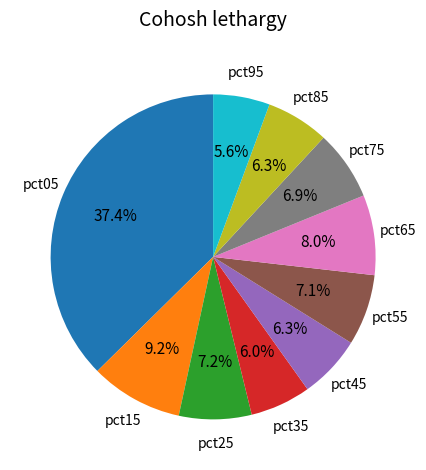

Does any single category account for the majority?

No